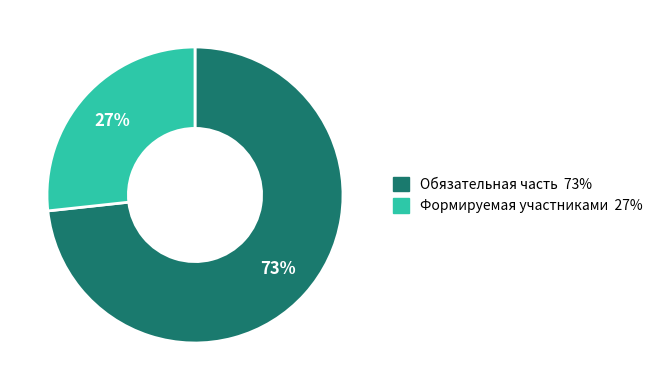

Is there a majority slice in this chart?

Yes